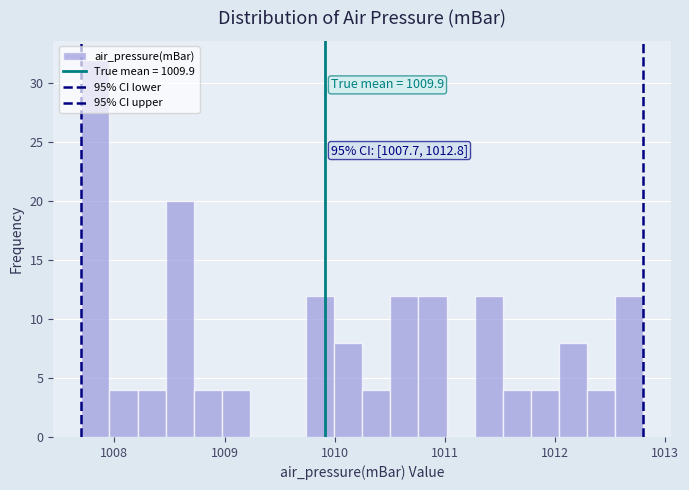

Read against the x-axis, roughly where is the centre of the tallest bar?

1007.8